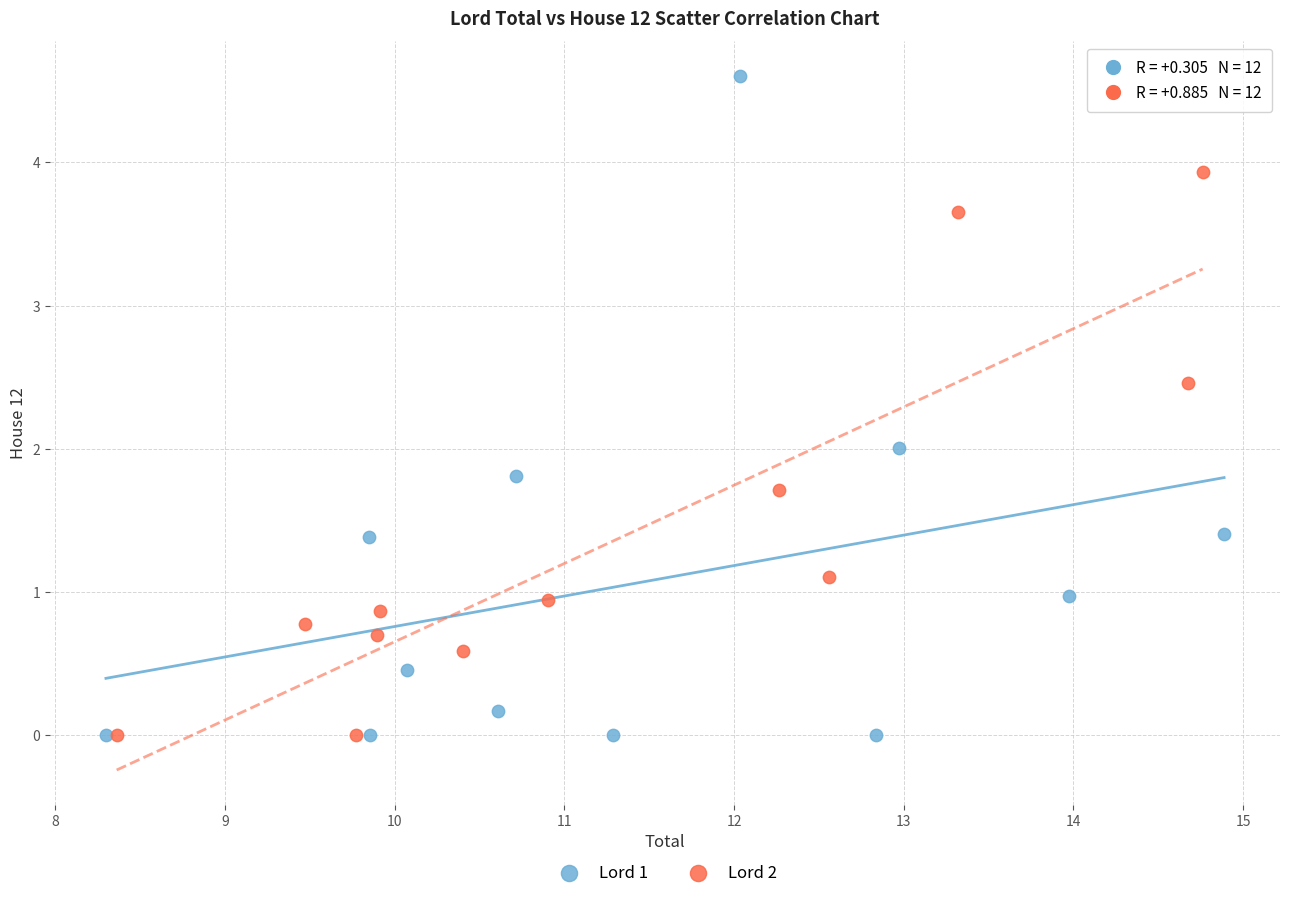

What are all the series names shown in the legend?

Lord 1, Lord 2